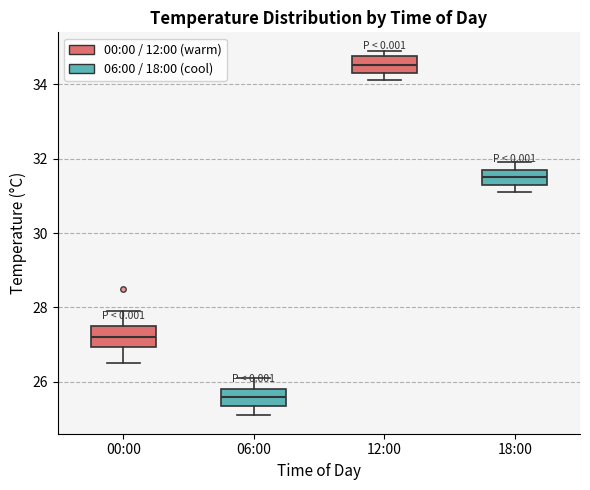

Which box's median line is the highest?

12:00